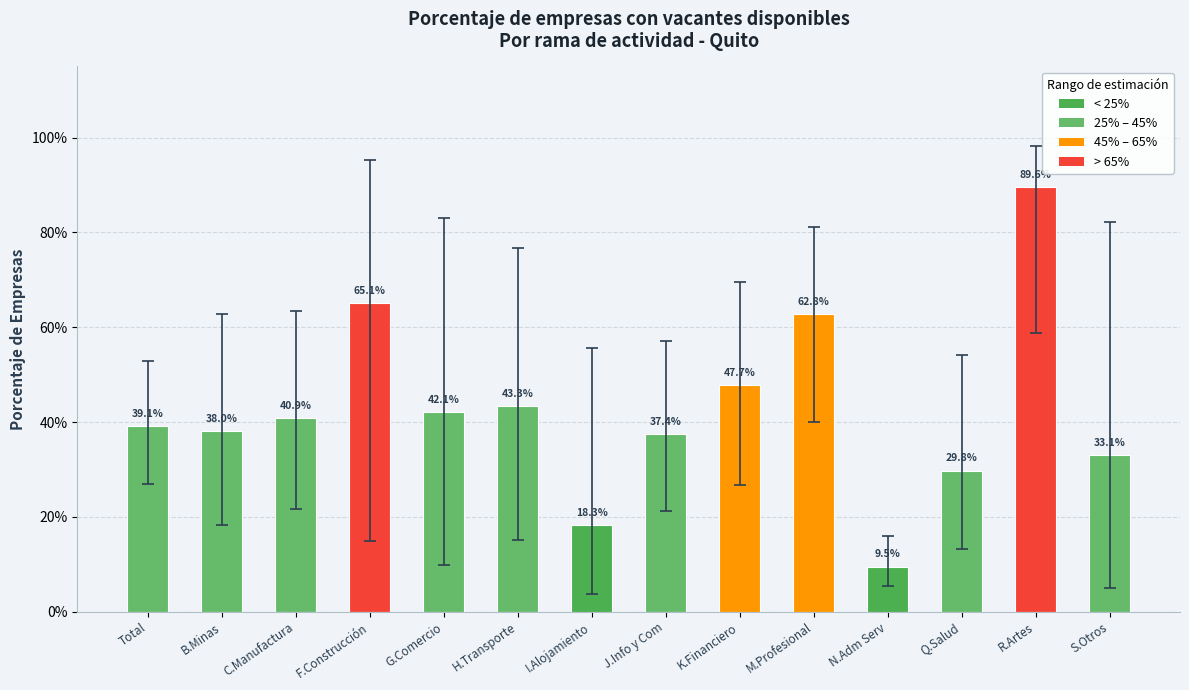

What is the difference between the maximum and minimum values?

0.8